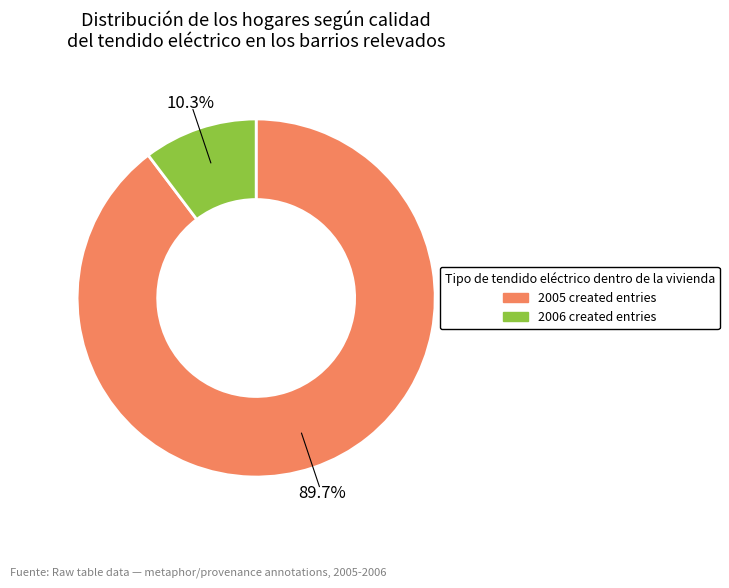

How many segments does this pie chart have?

2